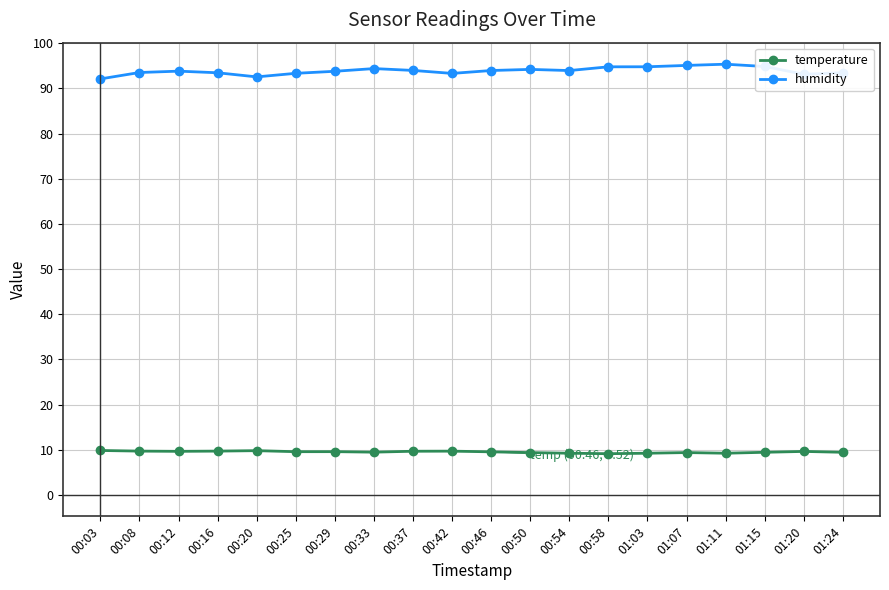

True or false: temperature and humidity intersect in this chart.

False